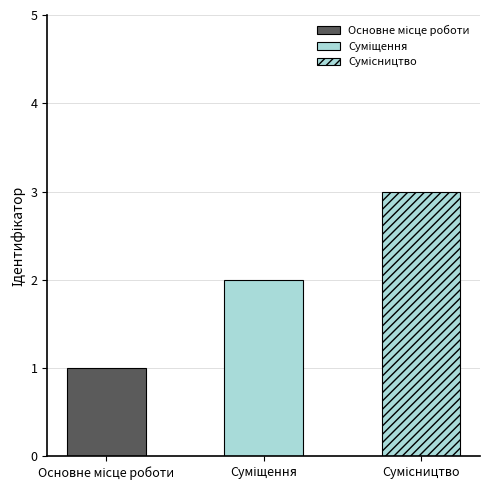

What is the change in value from Основне місце роботи to Суміщення?

+1